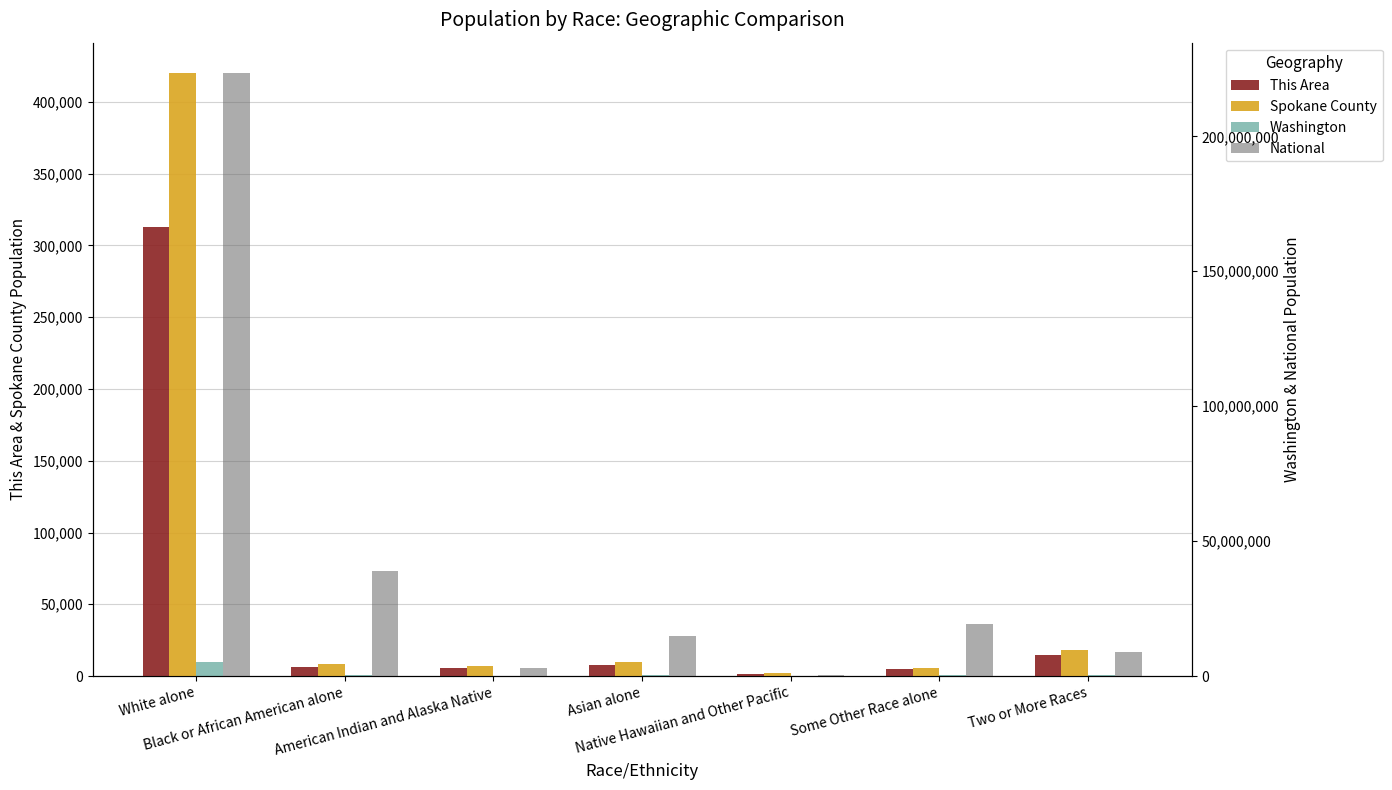

What is the average value of the Spokane County series?

67317